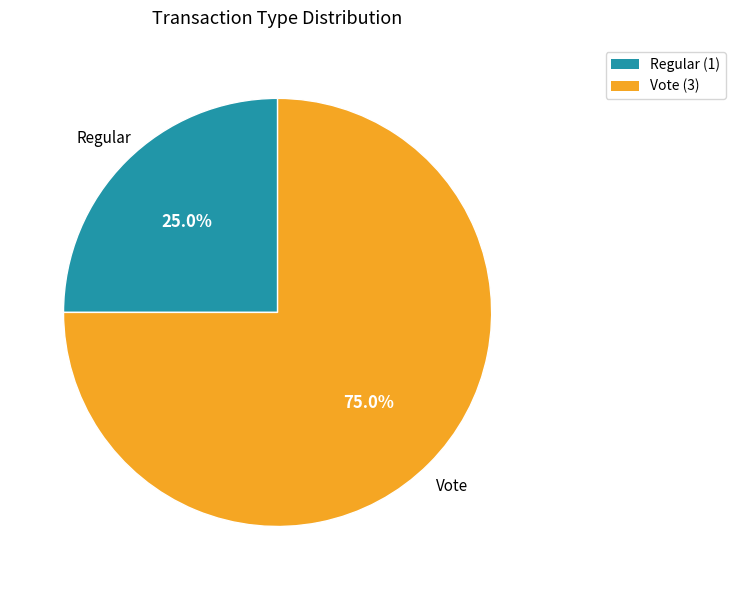

Count the number of slices in the pie.

2